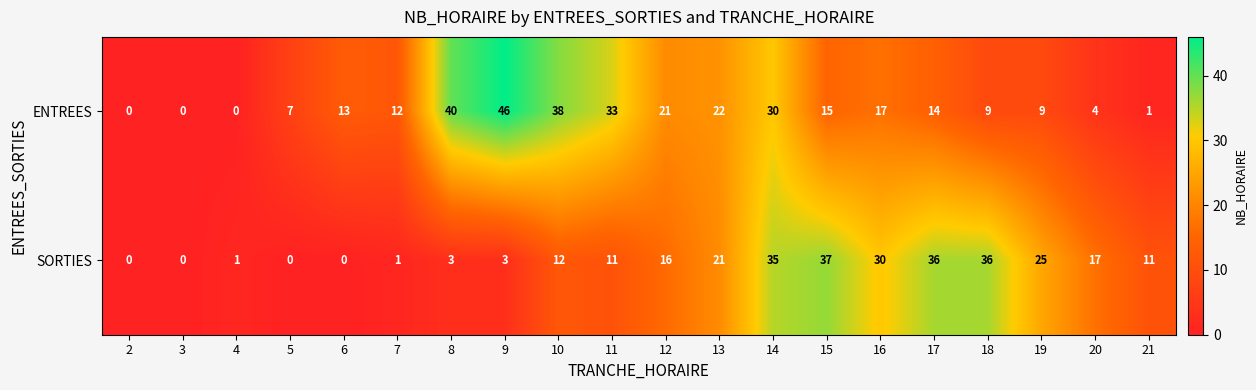

Which series has the largest range (max minus min)?

ENTREES